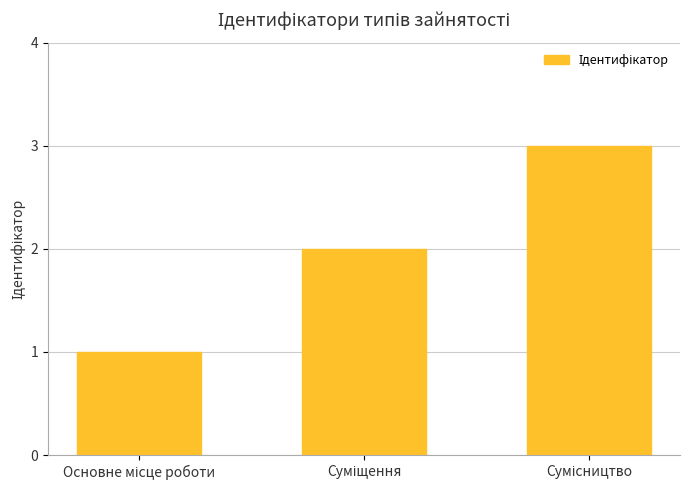

What is the maximum value shown in the chart?

3